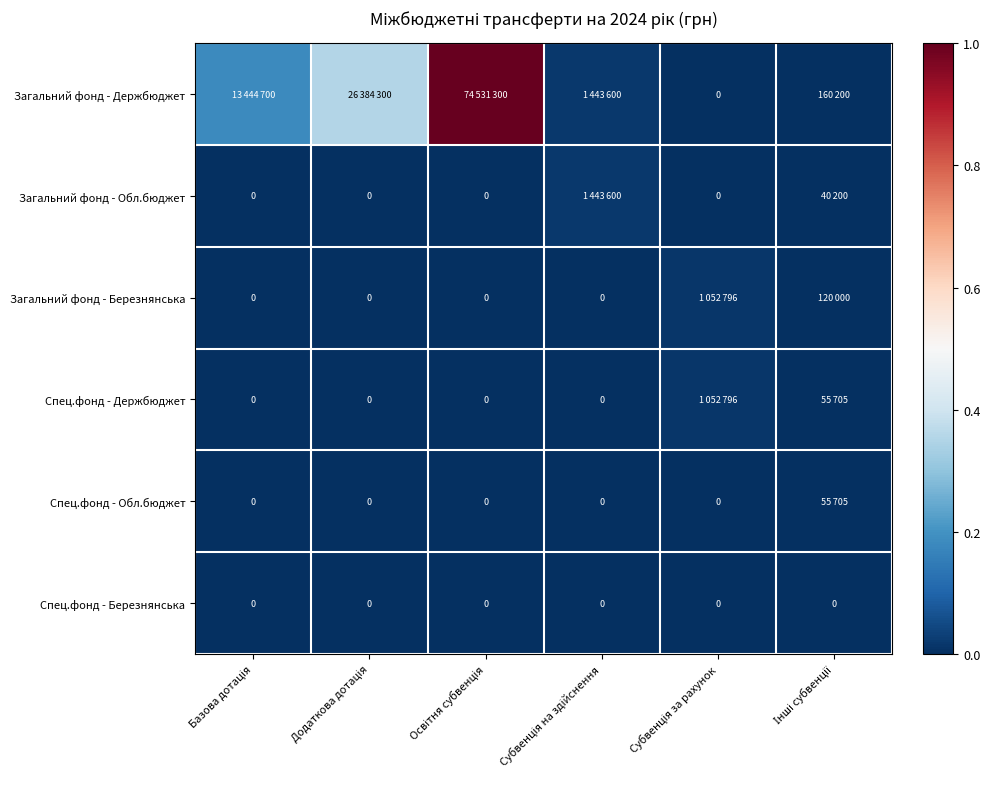

At which category is the sum across all series the highest?

Освітня субвенція